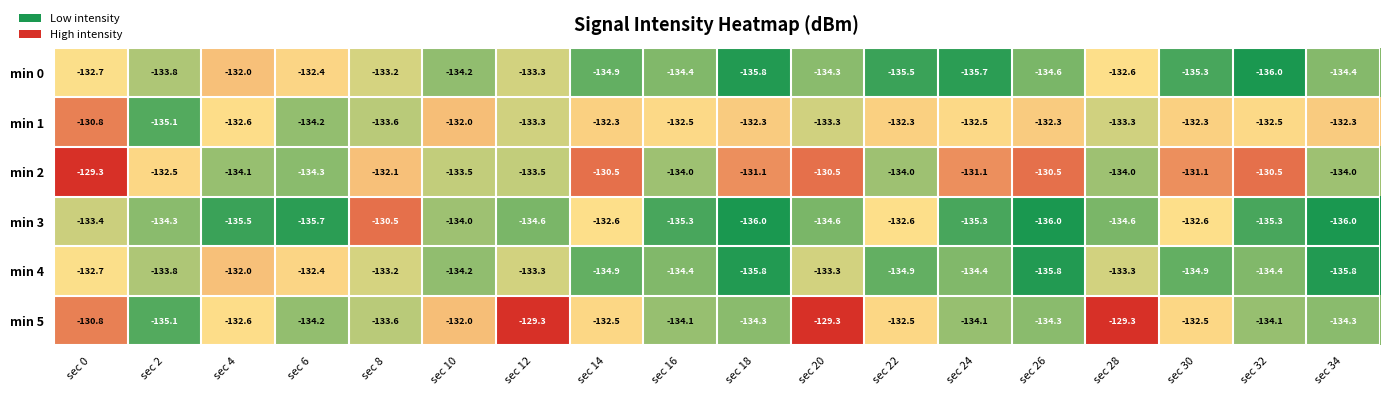

Is it true that min 1 equals -132.0 at sec 10?

True